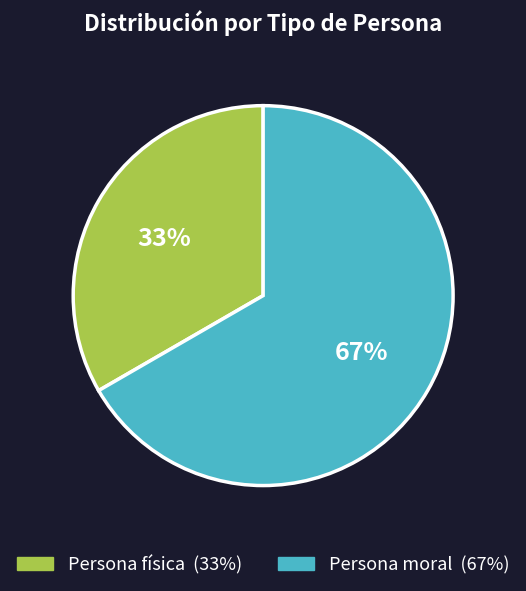

Between Persona física and Persona moral, which is larger?

Persona moral